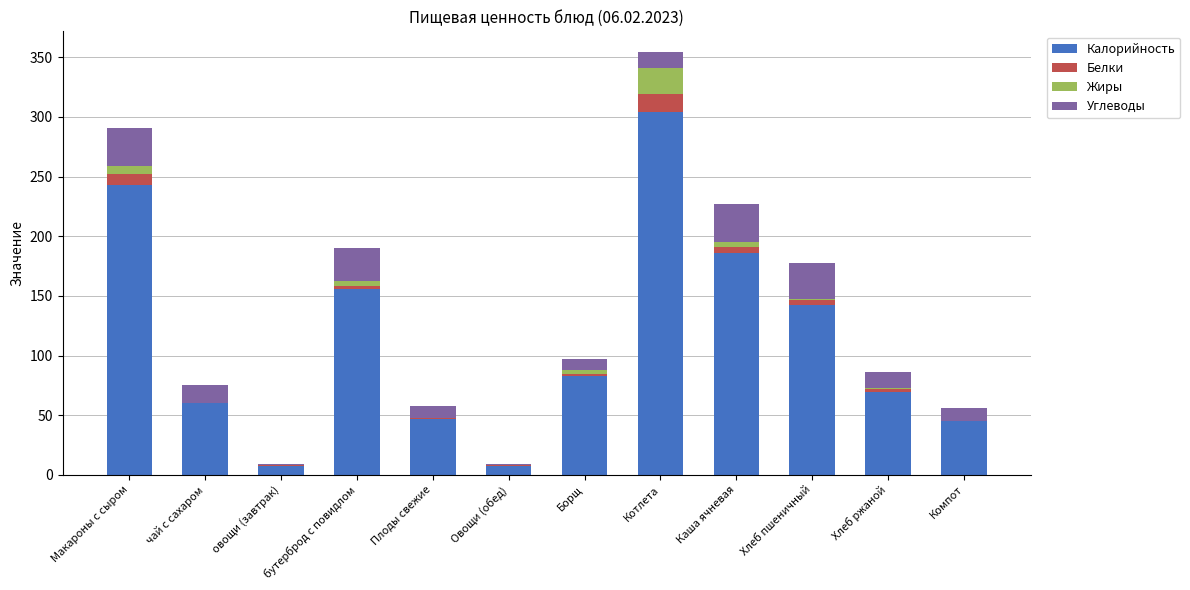

What is the sum of all Калорийность values?

1352.3